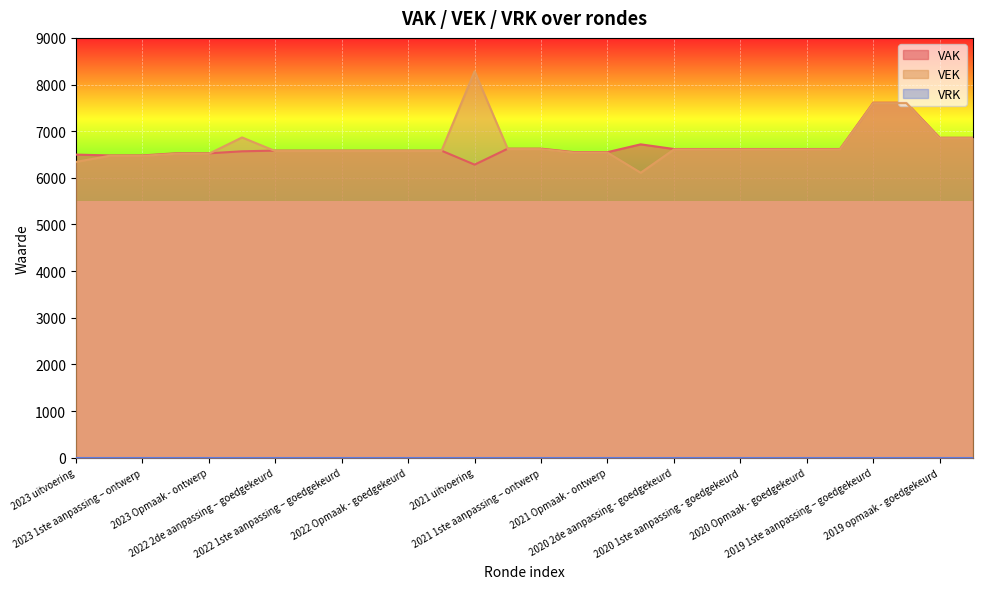

Reading right to left, list all the values displayed in this chart.

VAK: 6860	6860	7611	7611	6618	6618	6618	6618	6618	6618	6718	6551	6551	6626	6626	6283	6584	6584	6584	6584	6584	6584	6569	6526	6526	6481	6481	6498
VEK: 6850	6850	7601	7601	6608	6608	6608	6608	6608	6608	6109	6541	6541	6616	6616	8284	6574	6574	6574	6574	6574	6574	6866	6516	6516	6471	6471	6341